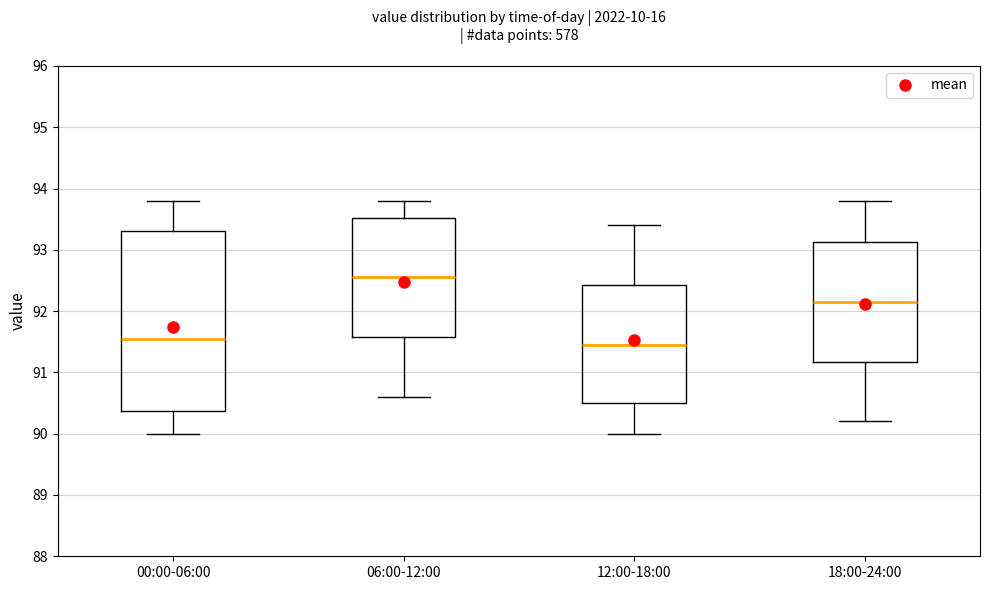

Reading left to right, read every box against the y-axis: the position of its median line, the range the box covers, and the ends of its whiskers. The values are not printed on the chart, so give them approximately, as read against the axis.

00:00-06:00: median 91.6, box 90.4 to 93.3, whiskers 90.0 to 93.8
06:00-12:00: median 92.6, box 91.6 to 93.5, whiskers 90.6 to 93.8
12:00-18:00: median 91.5, box 90.5 to 92.4, whiskers 90.0 to 93.4
18:00-24:00: median 92.2, box 91.2 to 93.1, whiskers 90.2 to 93.8